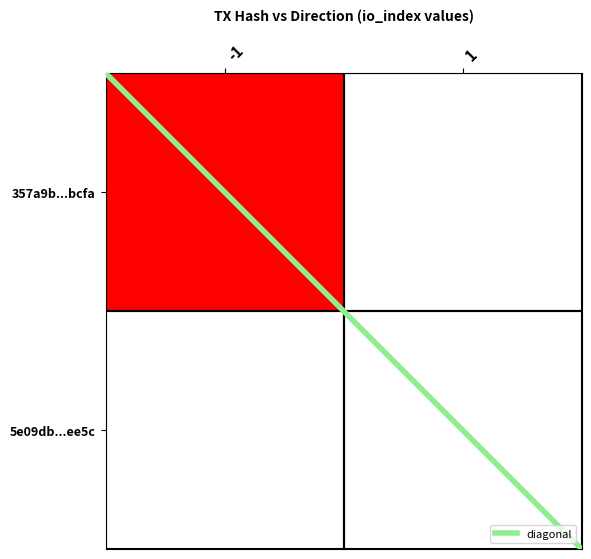

Which series has the largest total across all categories?

357a9b...bcfa